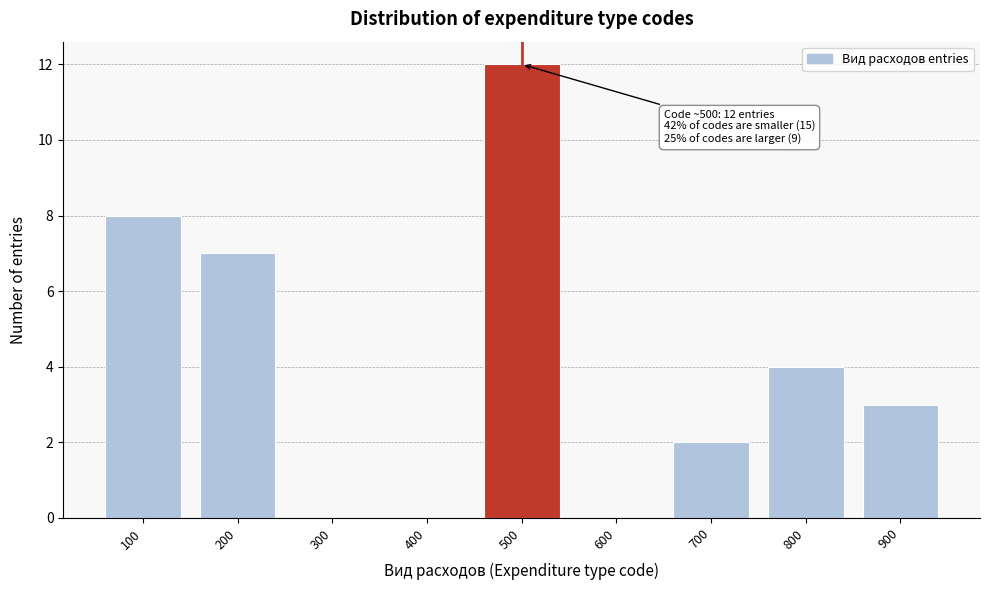

Reading left to right, list all the values displayed in this chart.

100=8	200=7	300=0	400=0	500=12	600=0	700=2	800=4	900=3